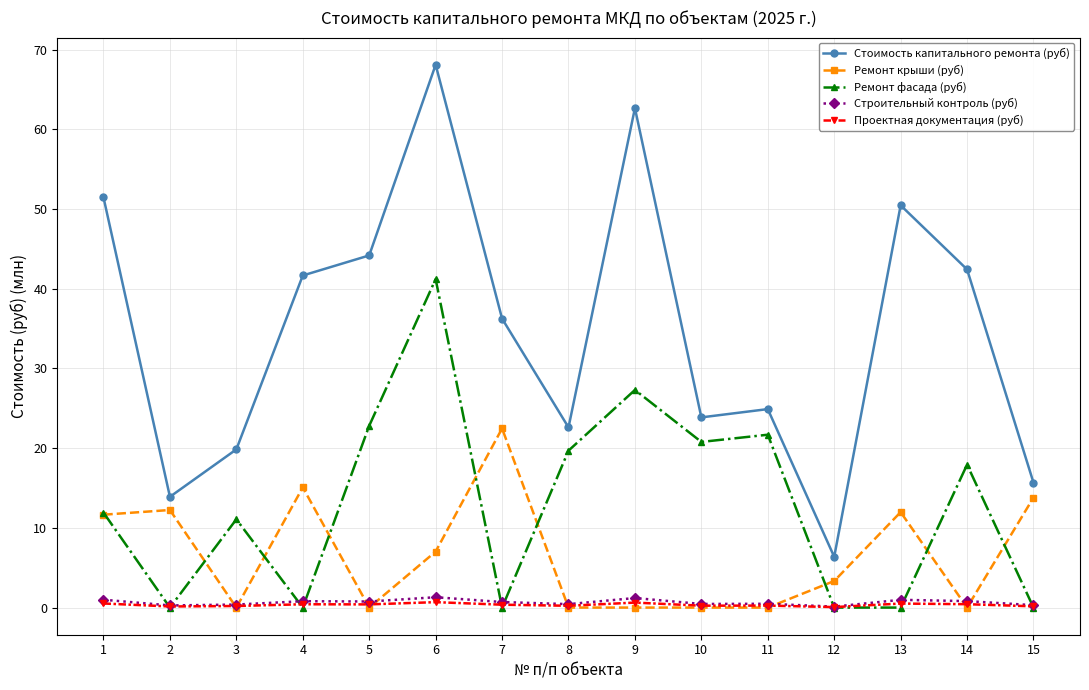

What is the greatest value displayed?

68.1